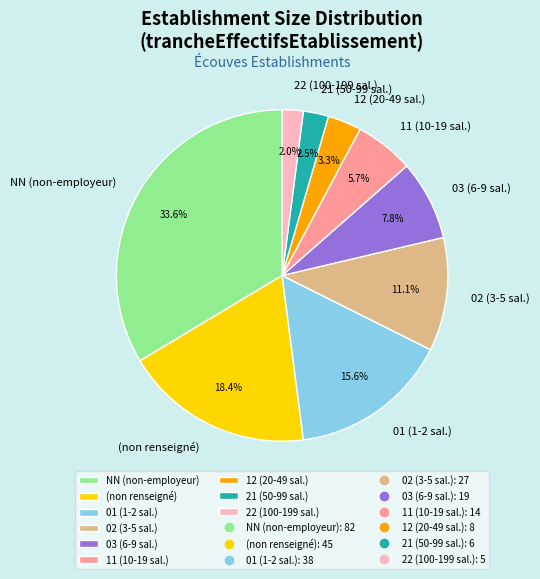

What percentage do NN (non-employeur) and 21 (50-99 sal.) together represent?

36.1%